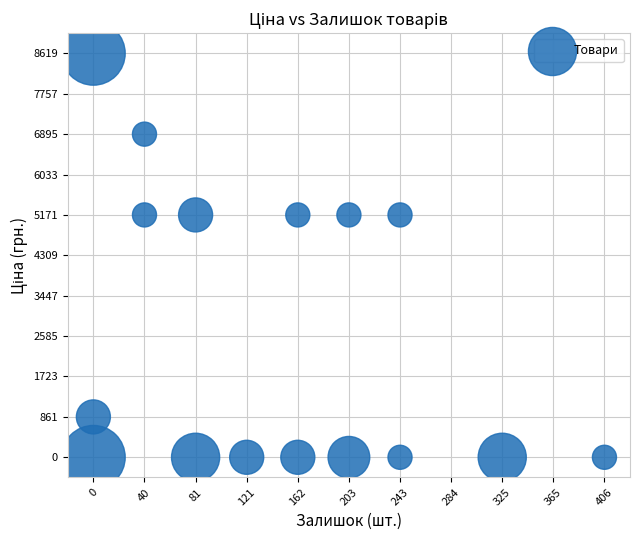

What is the range of Y values (max minus min)?

8619.2